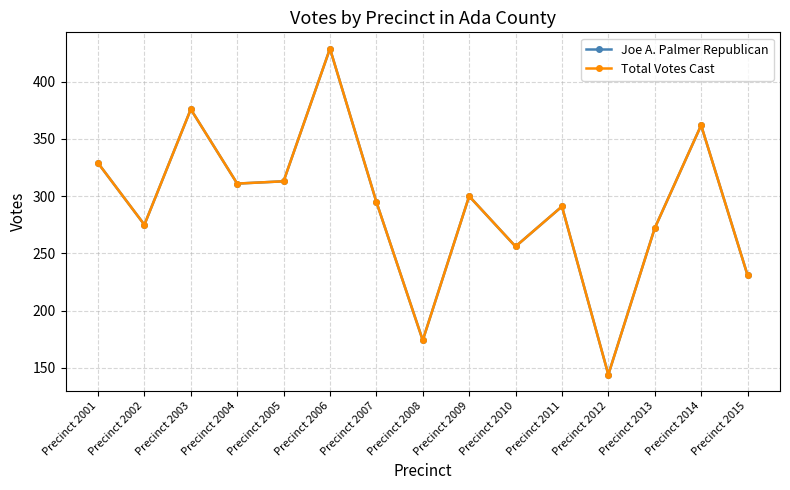

How many lines are shown in the chart?

2